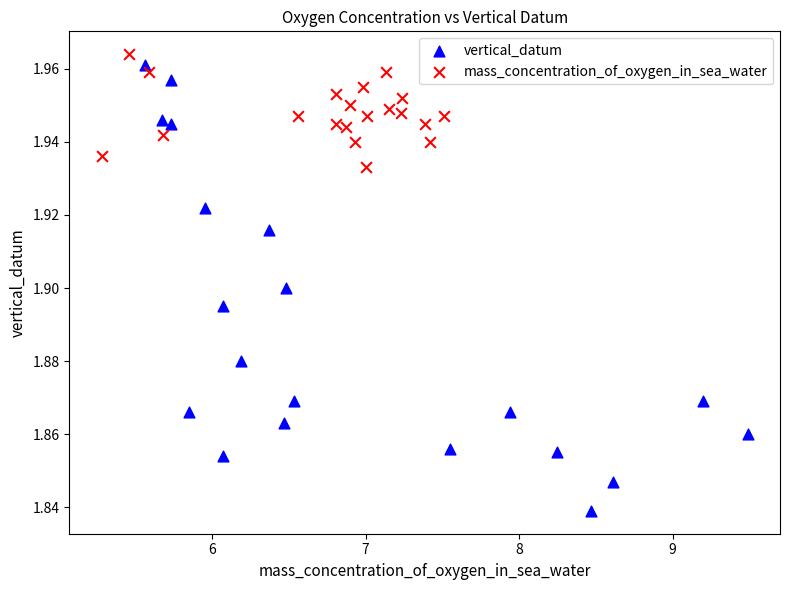

Which series reaches the minimum Y coordinate?

vertical_datum